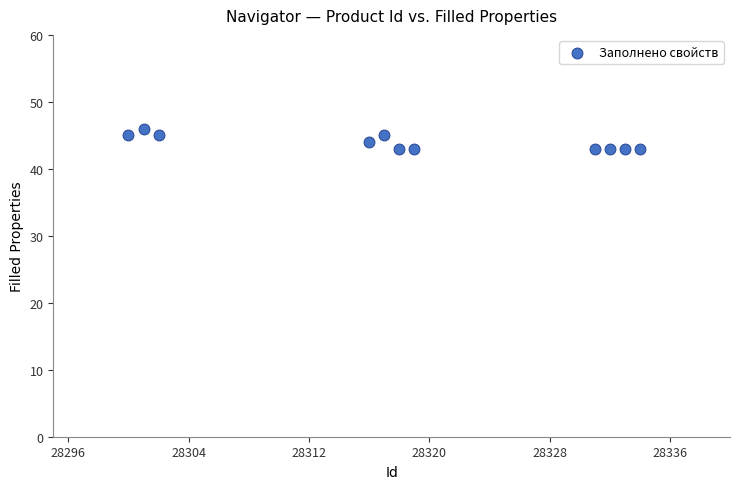

What is the range of Y values (max minus min)?

3